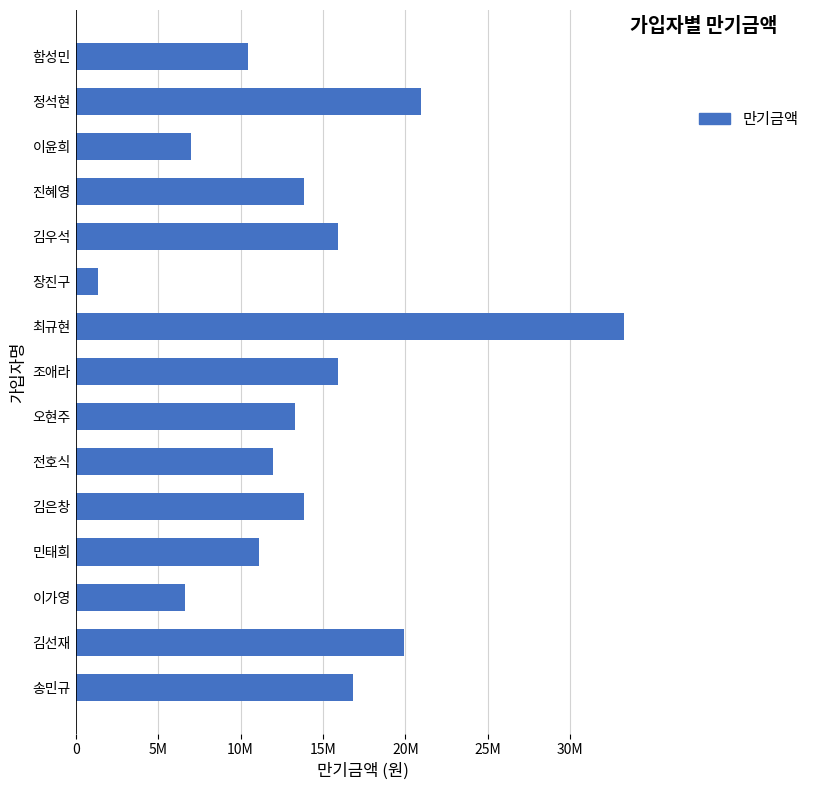

Does the chart contain any negative values?

No